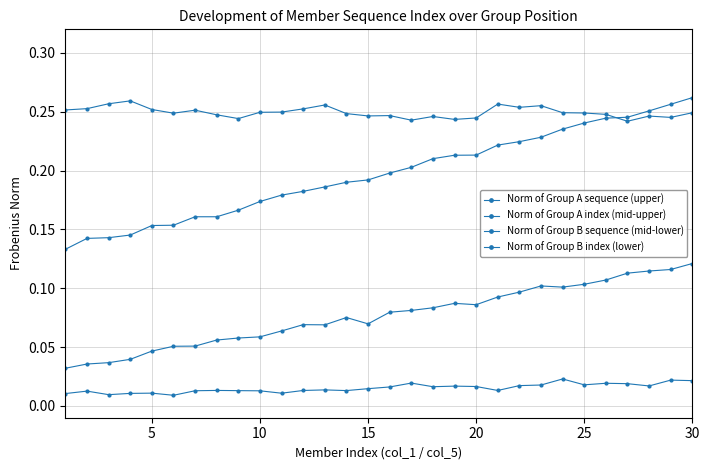

How many series are shown in this chart?

4